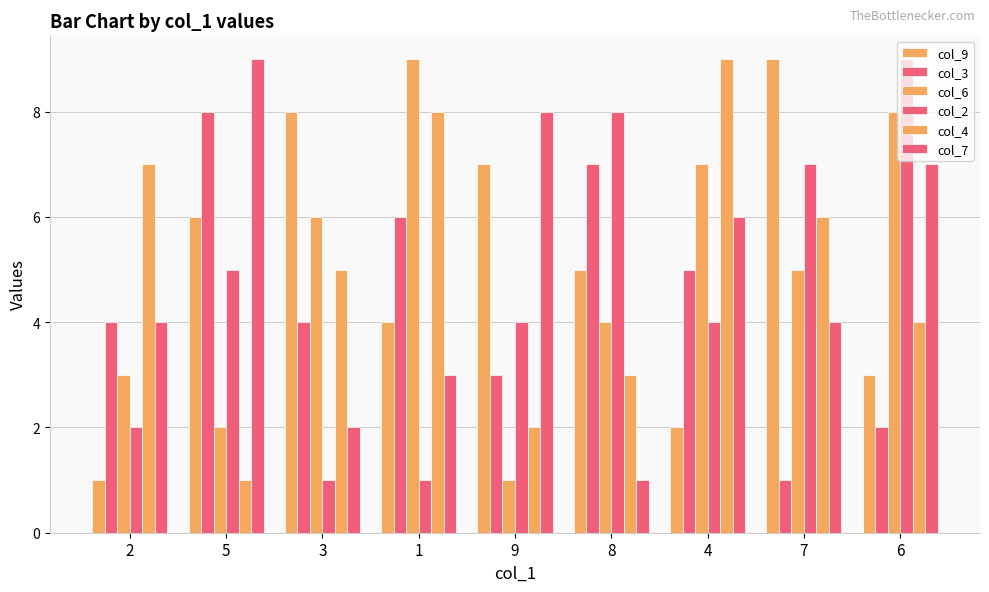

Count the number of categories in the chart.

9